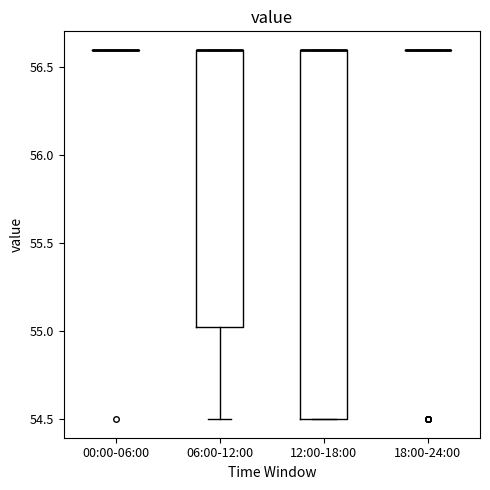

Which box is the tallest, from its lower edge to its upper edge?

12:00-18:00